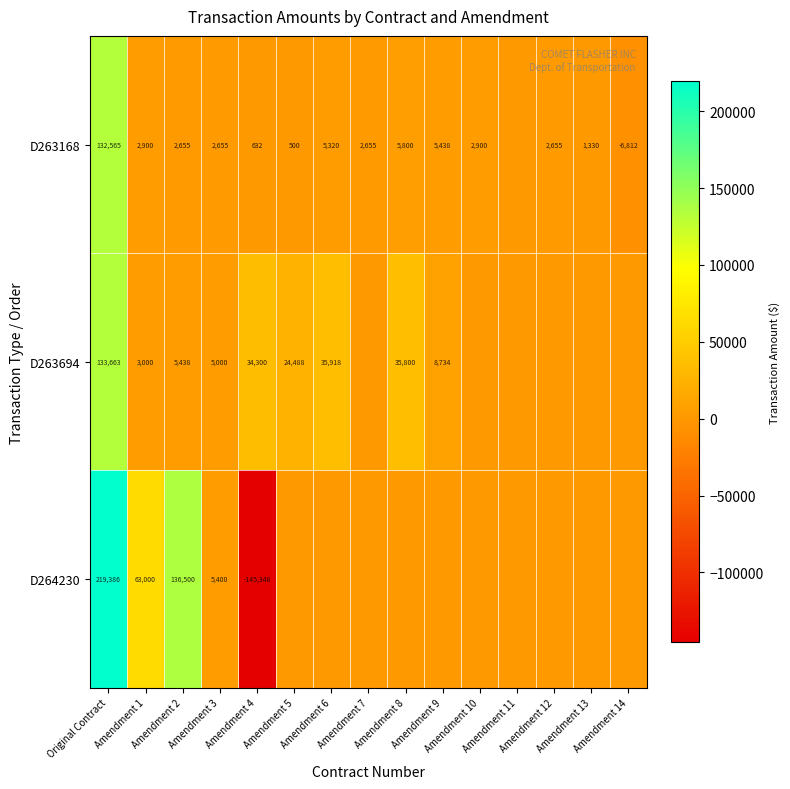

What is the minimum value shown in the chart?

-145348.0